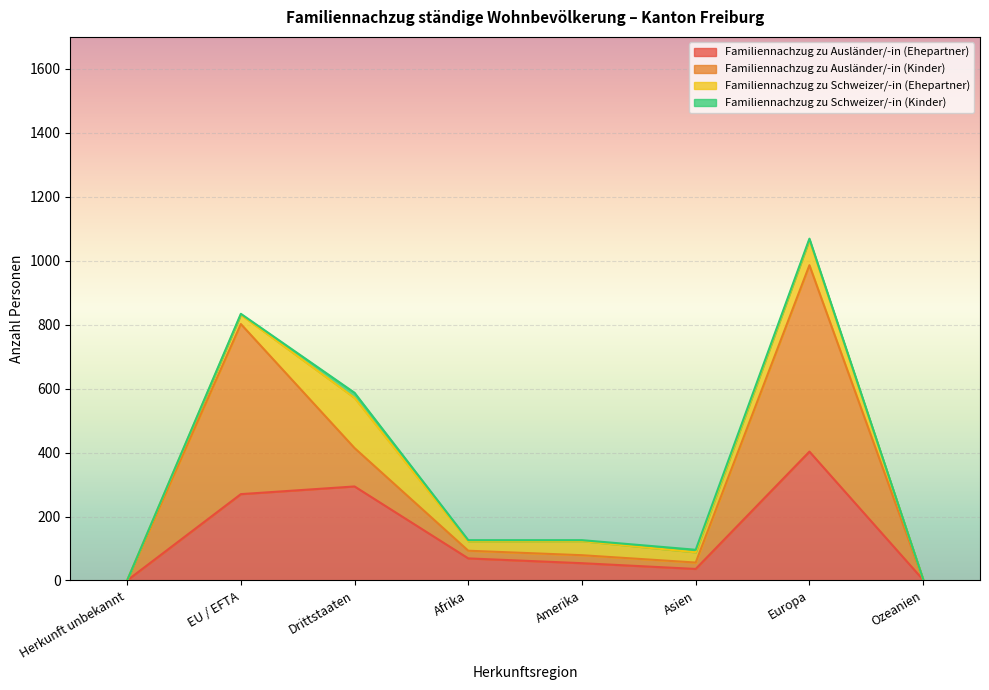

What is the label of the 3rd point from the right?

Asien